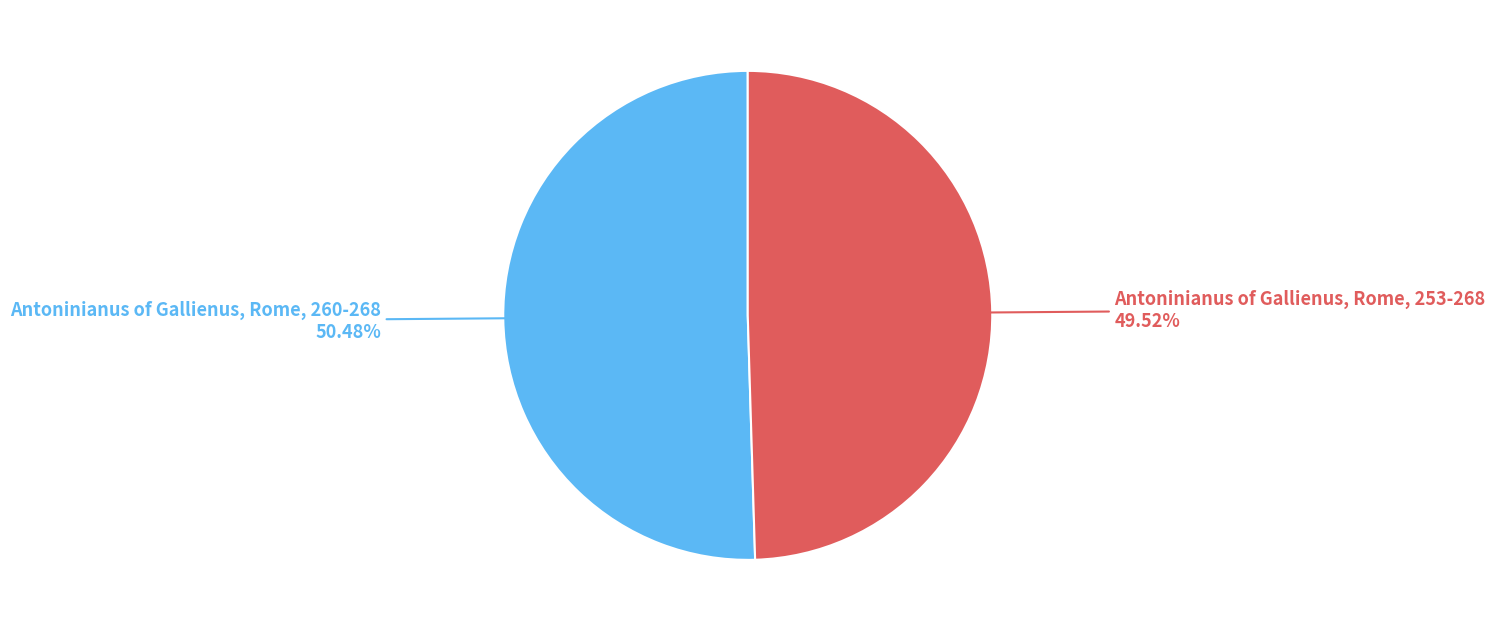

Is there a majority slice in this chart?

Yes